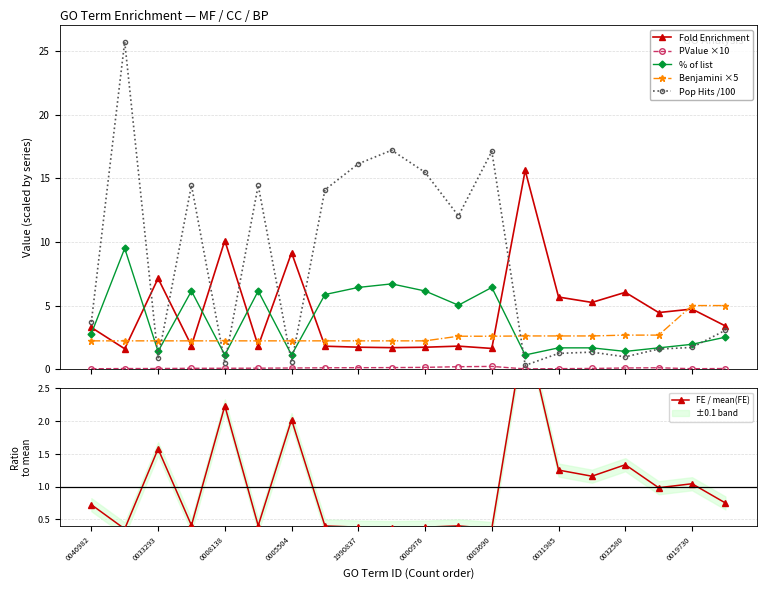

What is the value of the Fold Enrichment point at the 6th from the left?

1.8